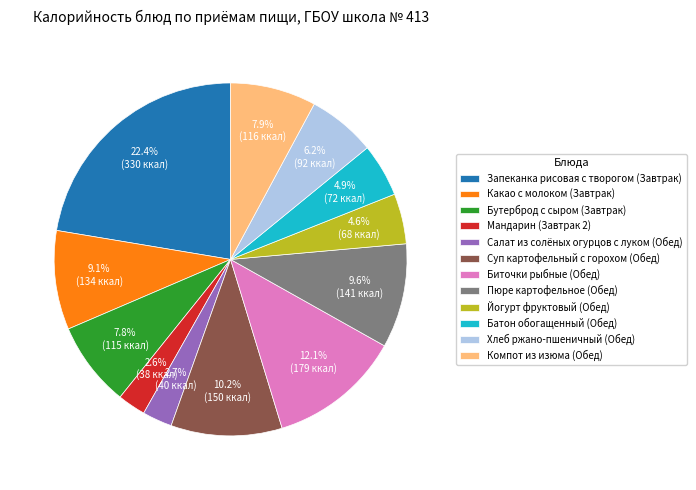

Is Компот из изюма (Обед) the majority of the pie?

No